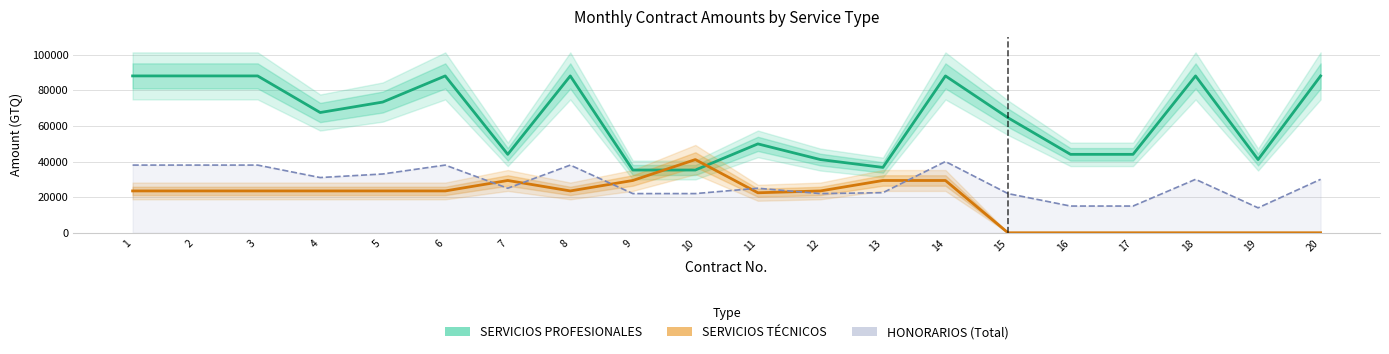

What value does the SERVICIOS PROFESIONALES series have at 6?

88064.5